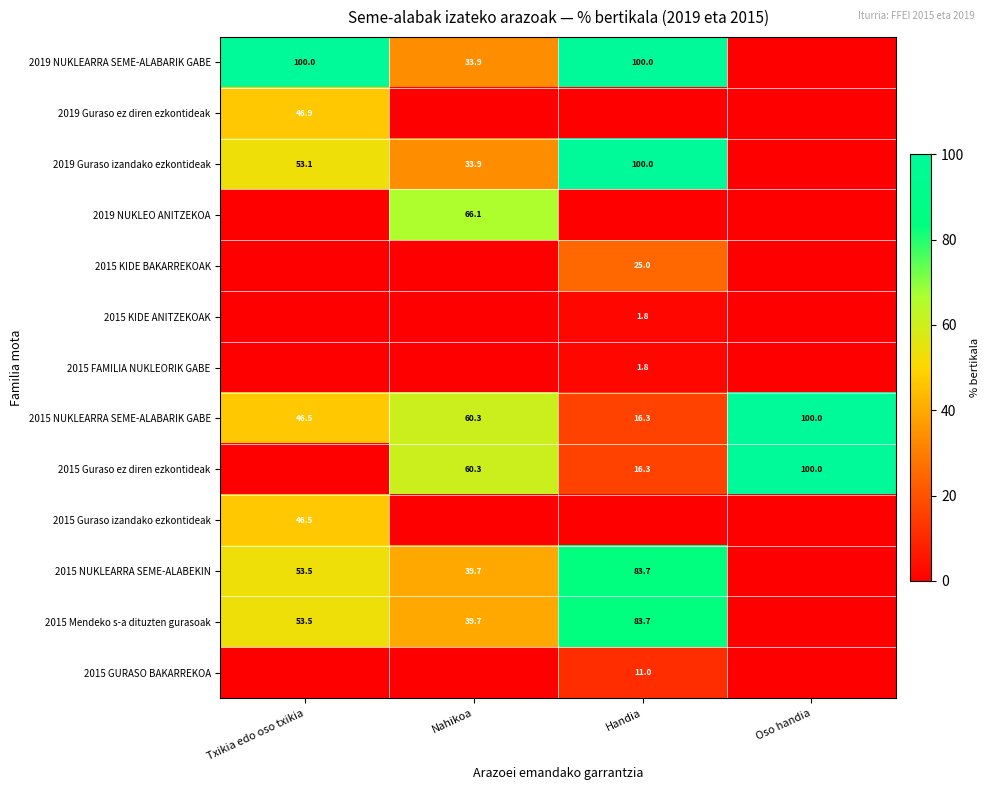

The value of 2015 Guraso ez diren ezkontideak at Oso handia is 179.1. True or false?

False